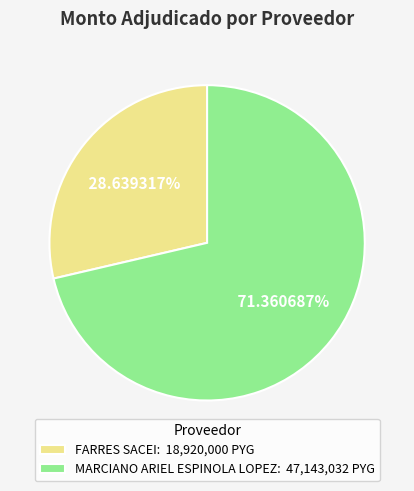

Between MARCIANO ARIEL ESPINOLA LOPEZ and FARRES SACEI, which is larger?

MARCIANO ARIEL ESPINOLA LOPEZ